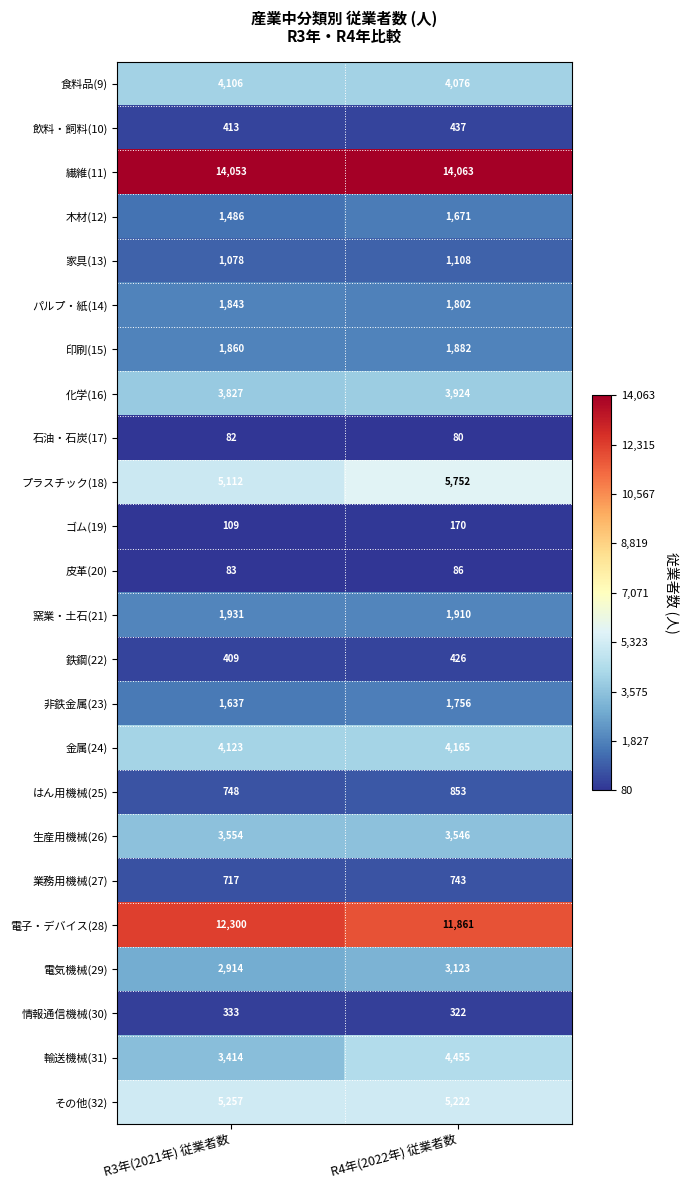

Is it true that 金属(24) equals 4123 at R3年(2021年) 従業者数?

True